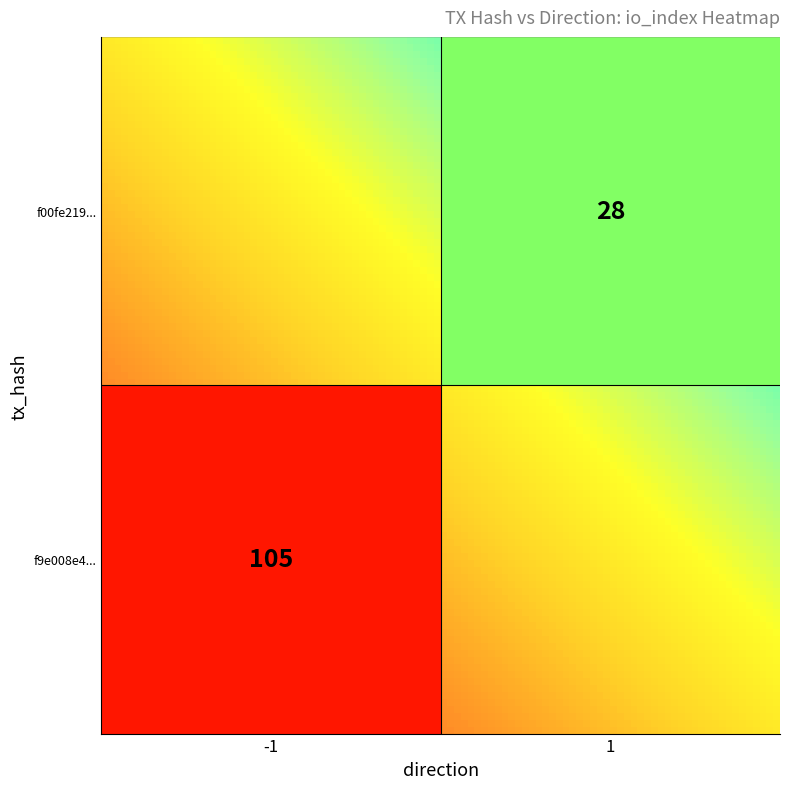

Count the number of categories in the chart.

2